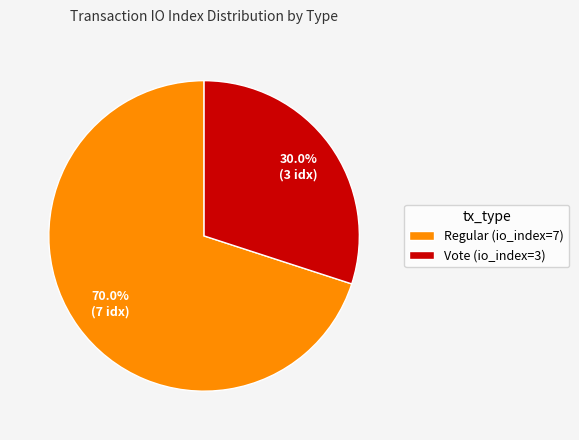

Combined, what portion of the pie is Regular (io_index=7) and Vote (io_index=3)?

100.0%